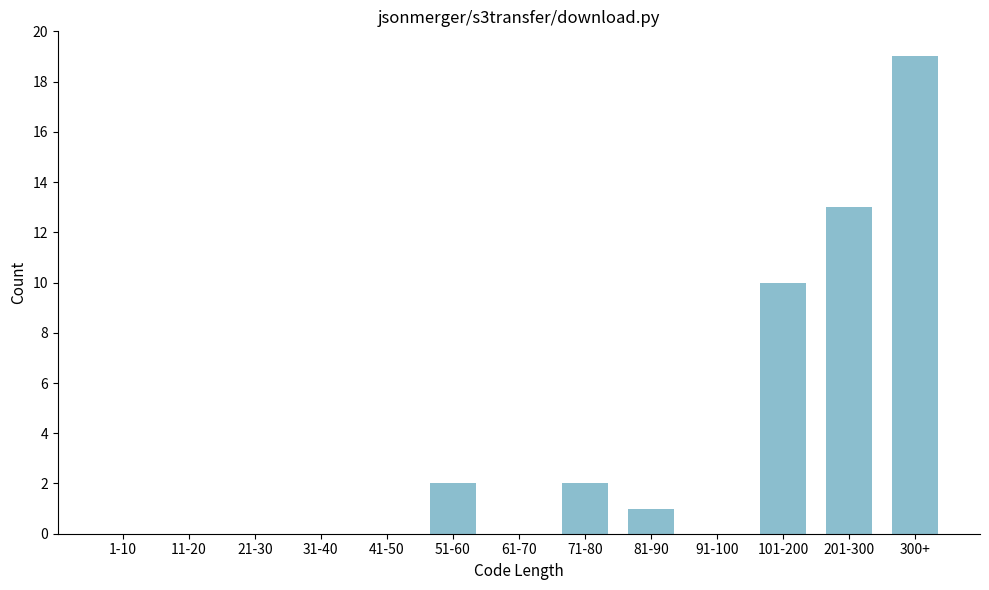

Reading left to right, list all the values displayed in this chart.

1-10=0	11-20=0	21-30=0	31-40=0	41-50=0	51-60=2	61-70=0	71-80=2	81-90=1	91-100=0	101-200=10	201-300=13	300+=19